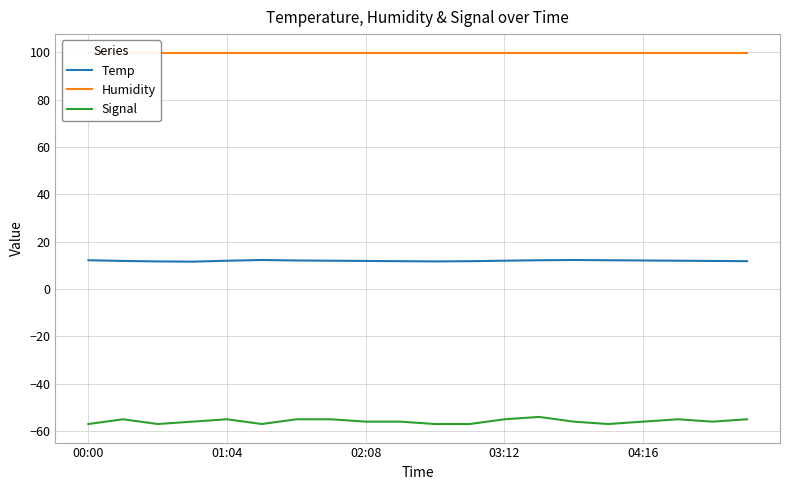

True or false: Temp and Signal intersect in this chart.

False